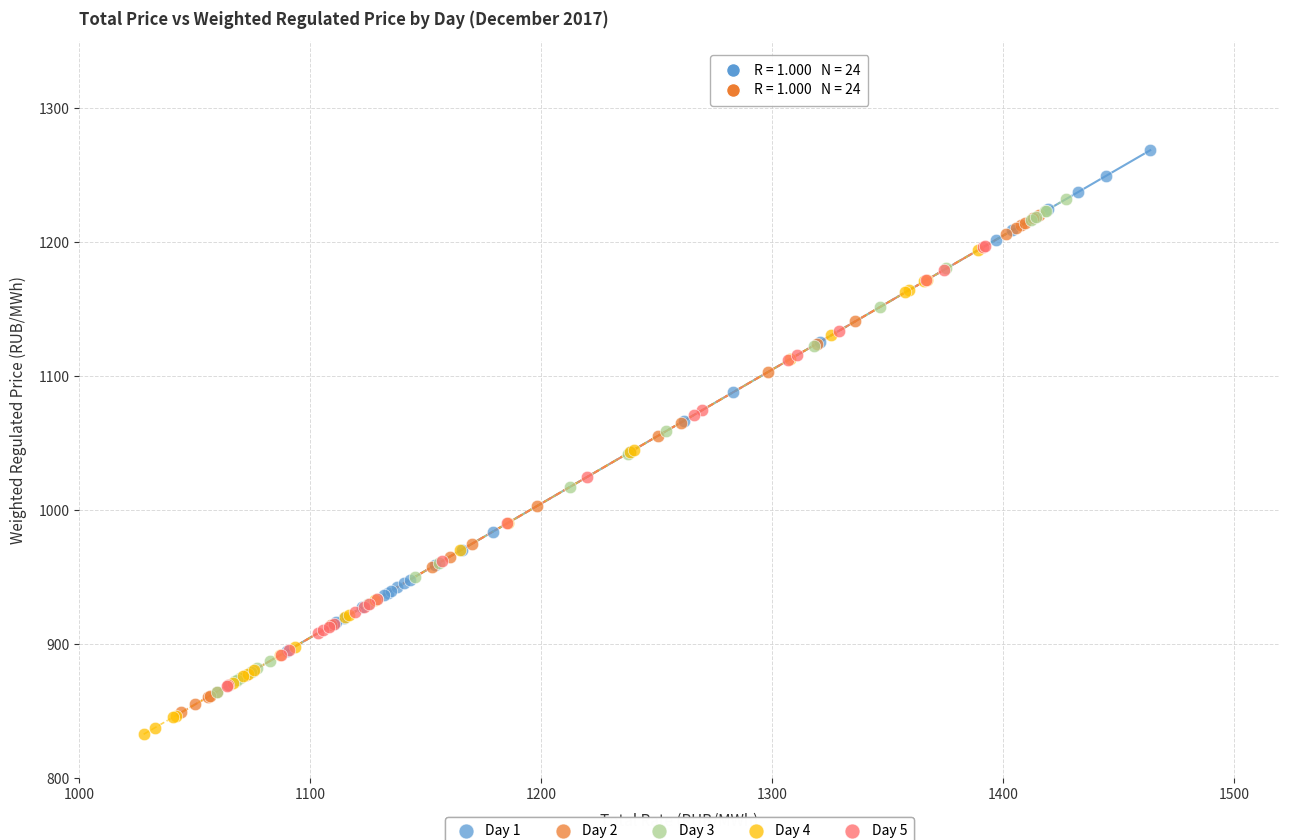

Which series reaches the maximum Y coordinate?

Day 1